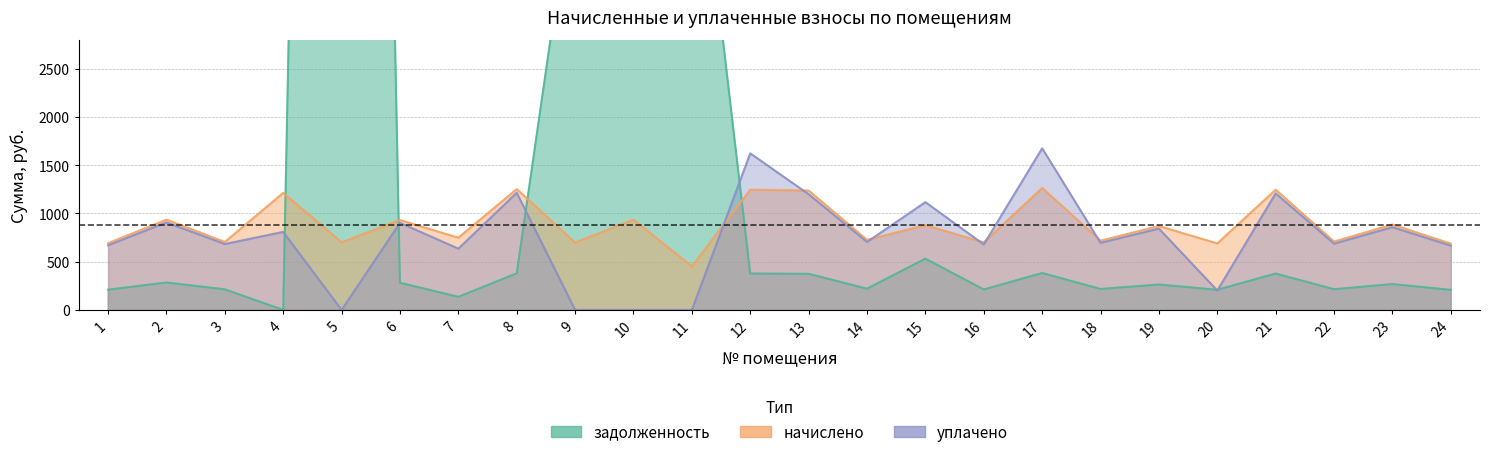

After their last crossing, which series has the higher values: zadoljennost or uplacheno?

uplacheno